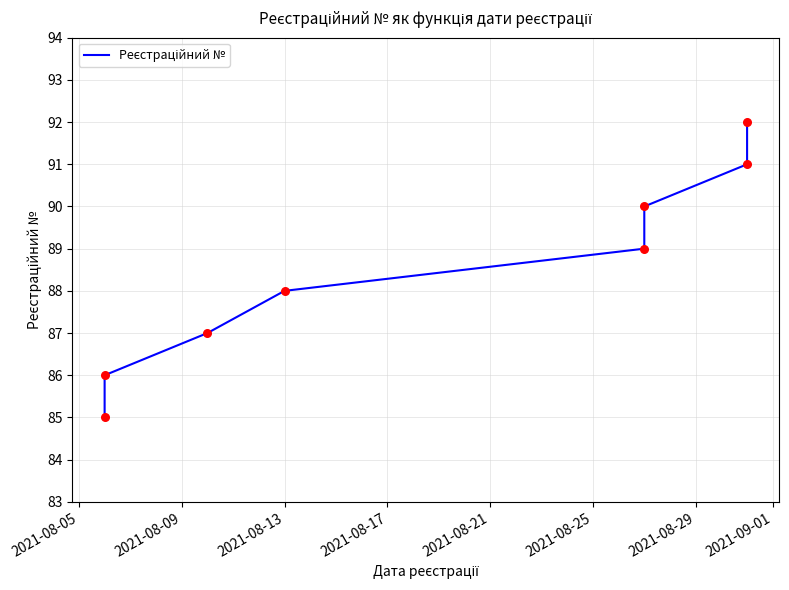

What is the change in value from 2021-08-21 to 2021-08-25?

+1